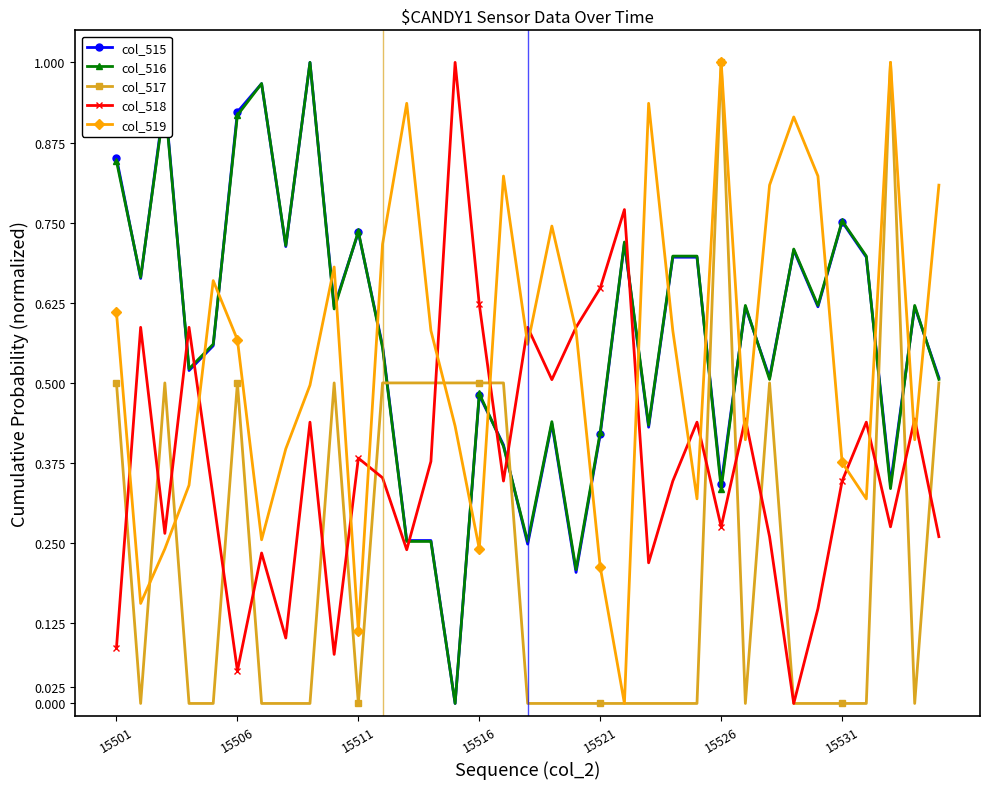

Is this an area chart (filled region under the line)?

No